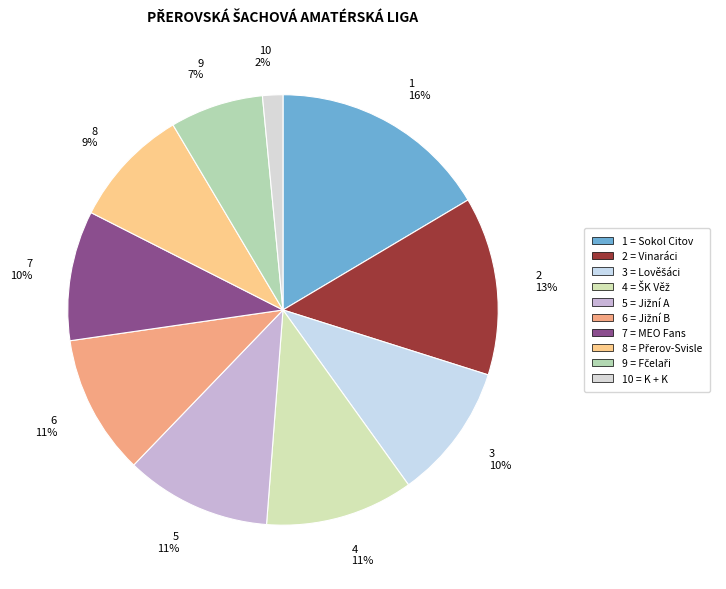

Count the number of slices in the pie.

10